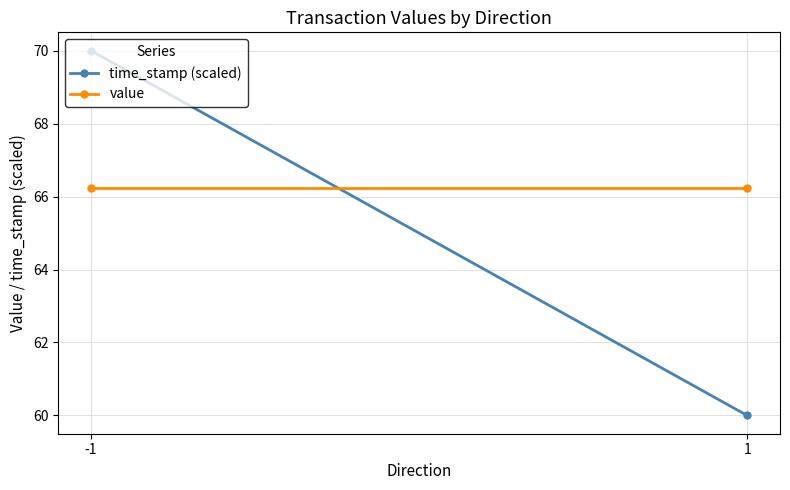

Is it true that time_stamp (scaled) equals 103.6 at 1?

False